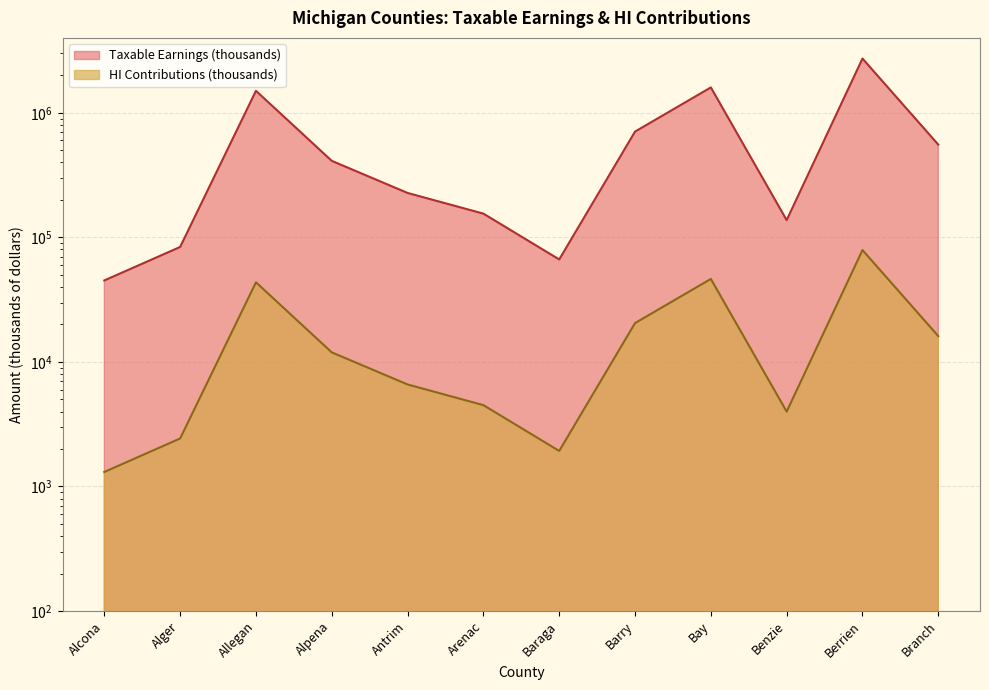

True or false: HI Contributions (thousands) and Taxable Earnings (thousands) intersect in this chart.

False